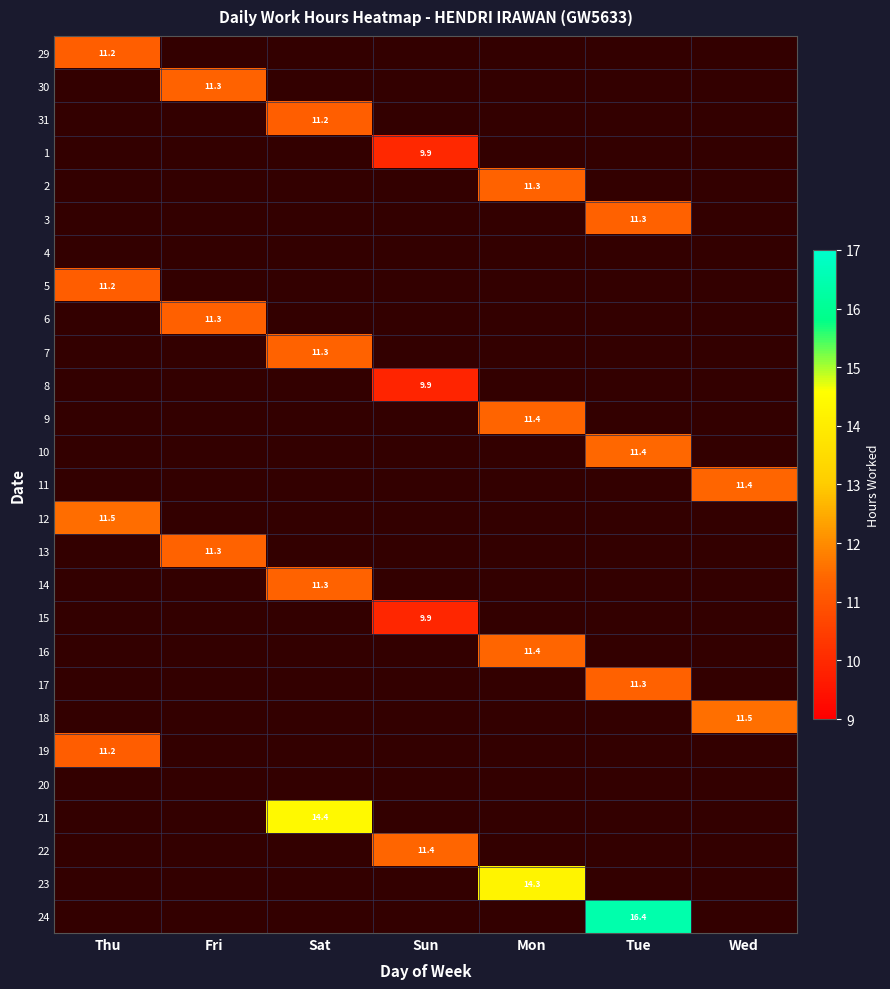

How many data points does each series have?

7